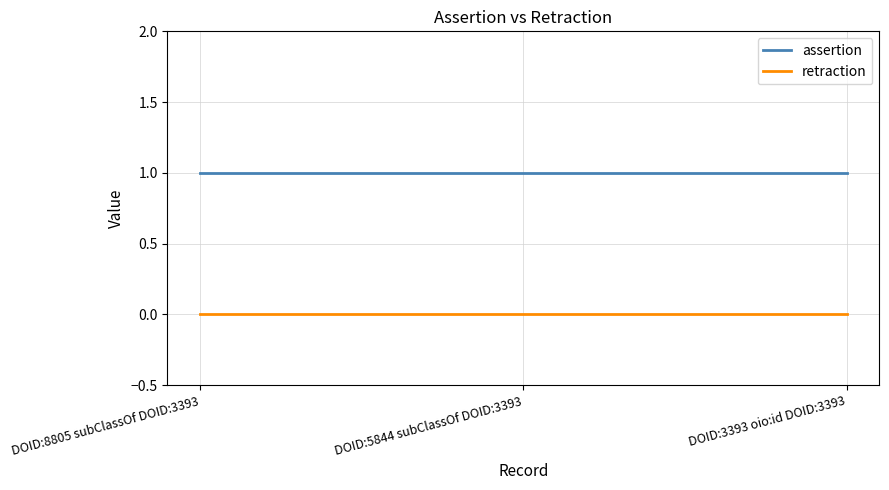

Does the chart have visible grid lines?

Yes